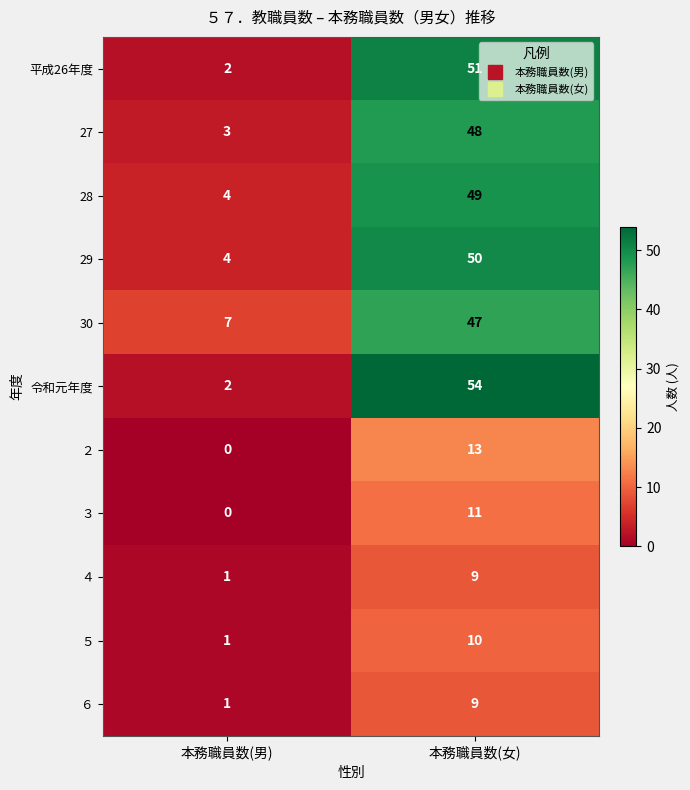

What is the average value of the ３ series?

6